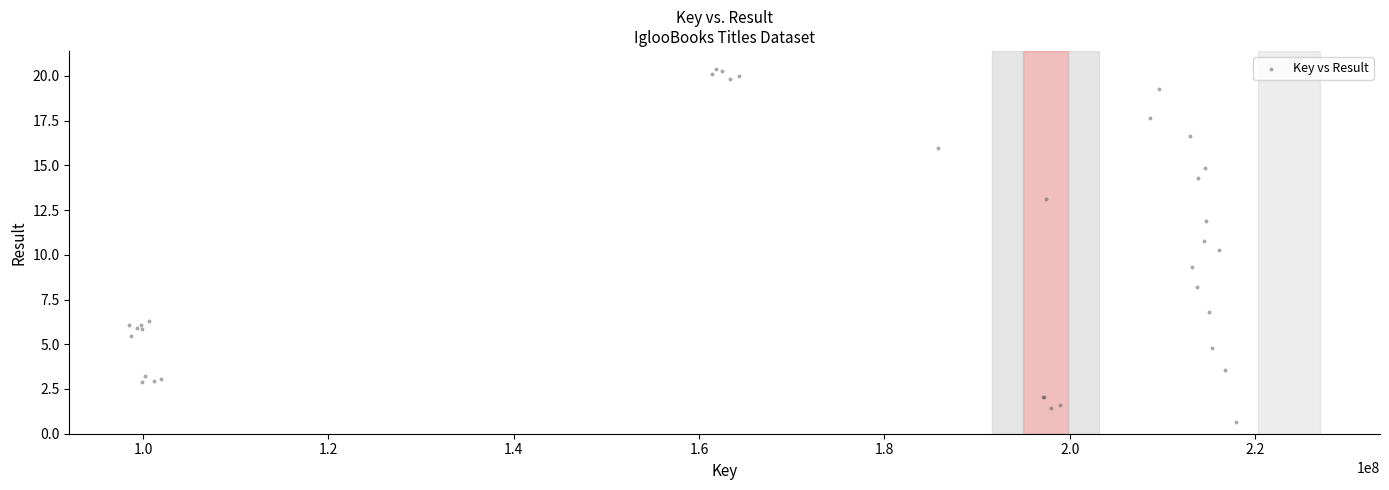

What Y value in the scatter plot is closest to 10?

10.3